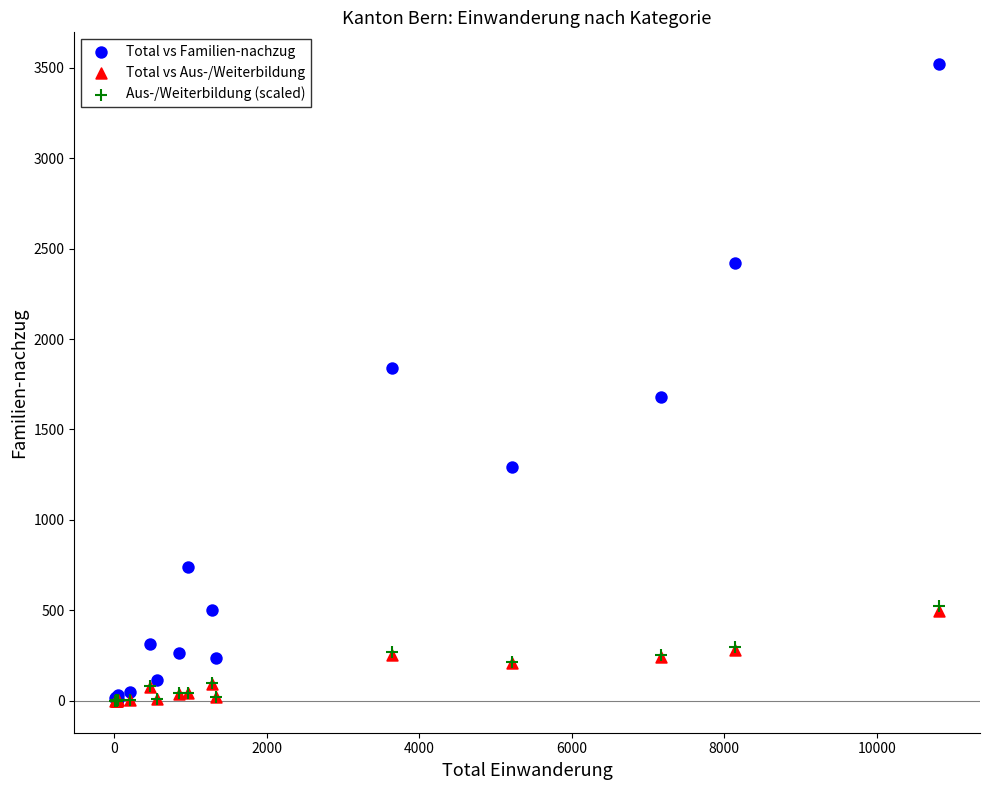

What are all the series names shown in the legend?

Total vs Familien-nachzug, Total vs Aus-/Weiterbildung, Aus-/Weiterbildung (scaled)